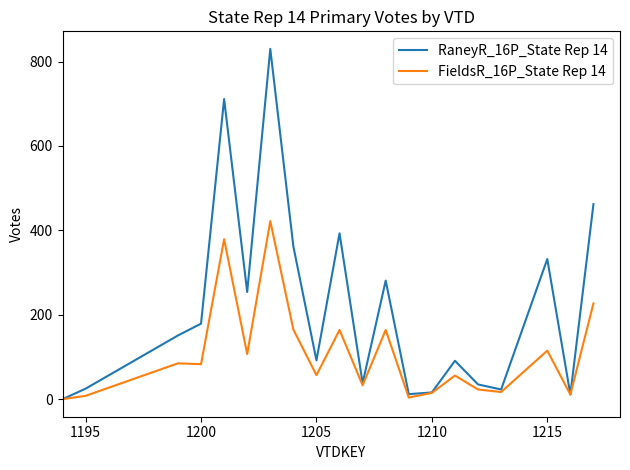

Which series has the largest total across all categories?

RaneyR_16P_State Rep 14